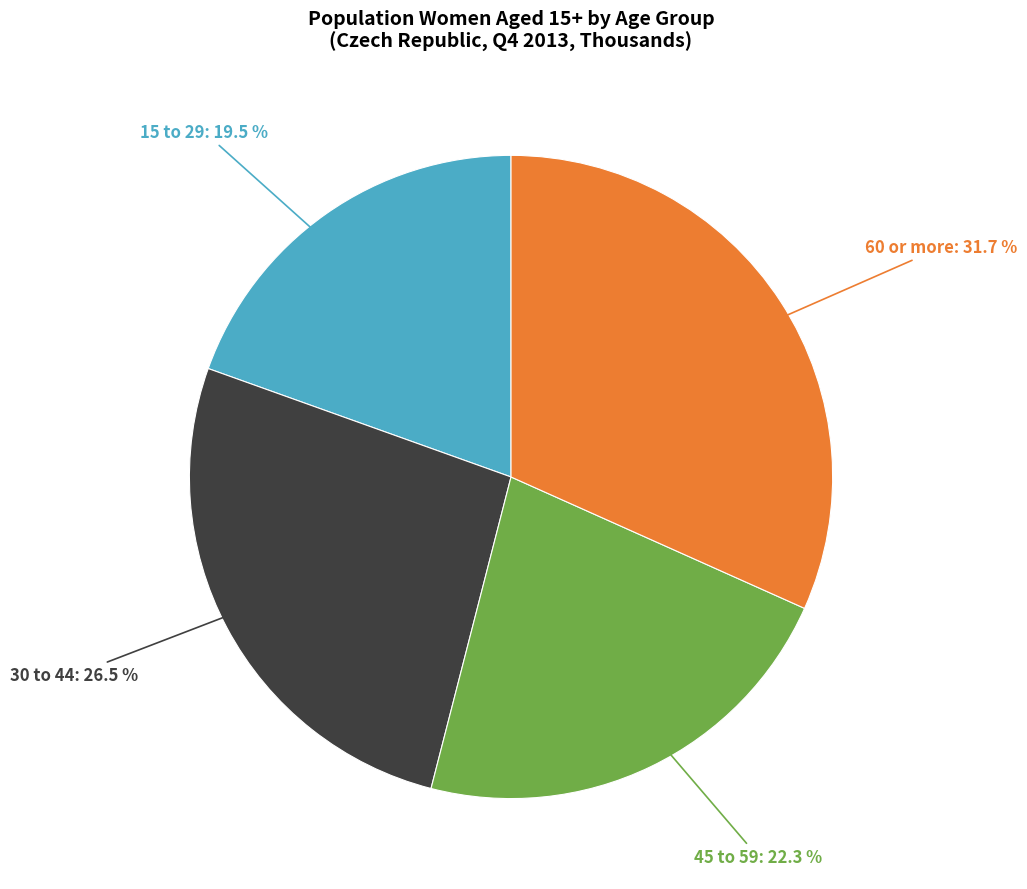

To the nearest percent, what is the difference between the 60 or more and 15 to 29 slice percentages?

12%